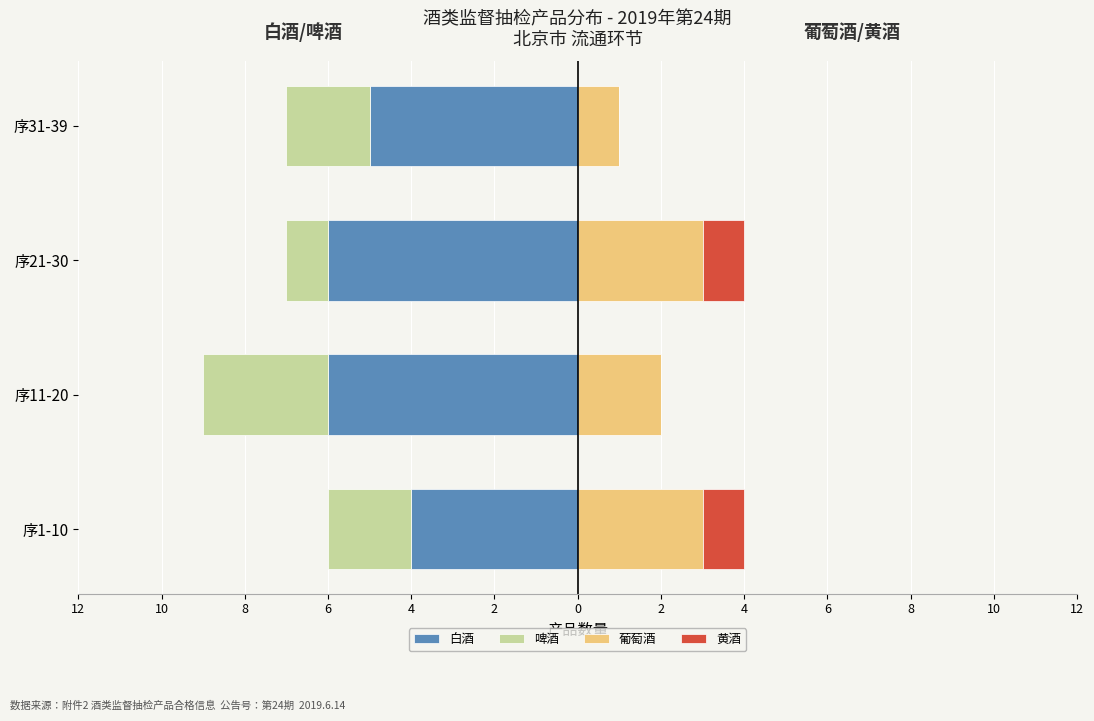

The 葡萄酒 series shows 2 at 序21-30. True or false?

False